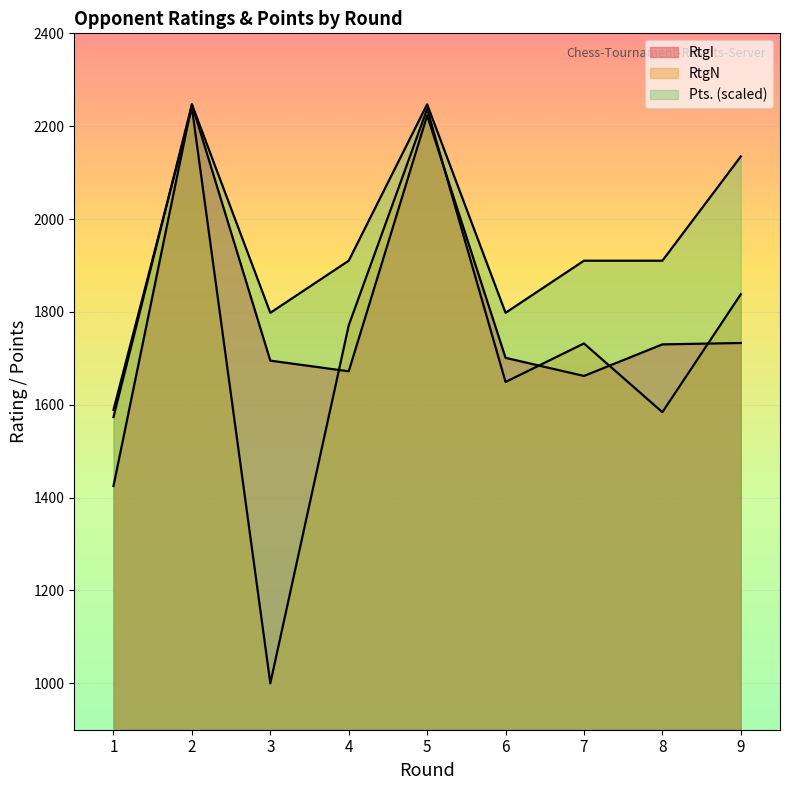

At which label does RtgI first exceed 1701?

2